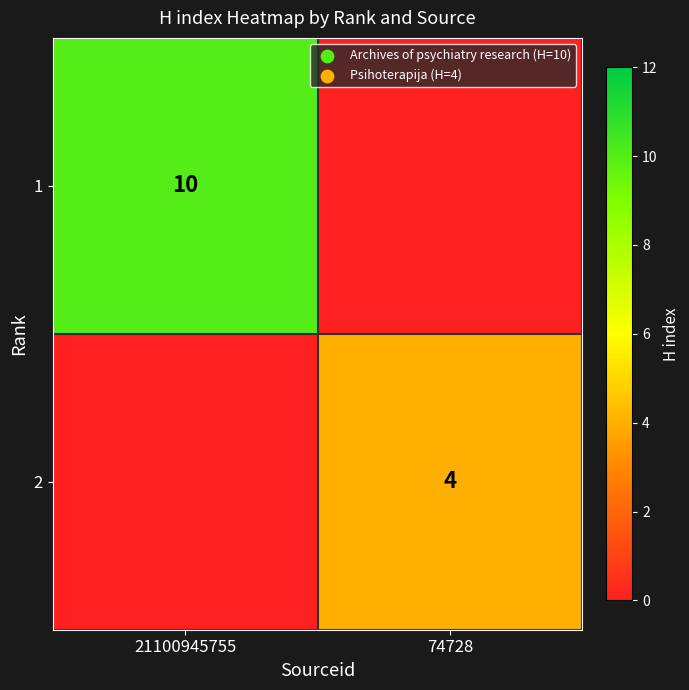

Is it true that 1 equals 15 at 21100945755?

False